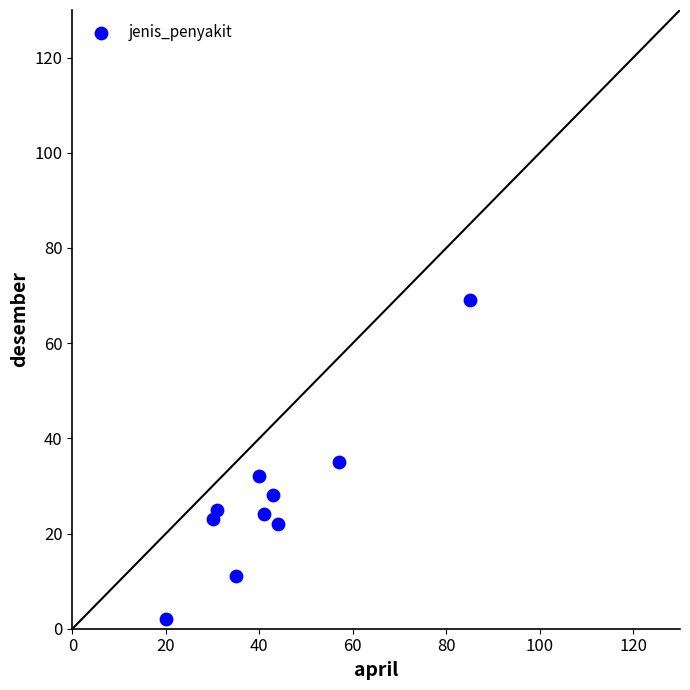

What is the range of X values (max minus min)?

65